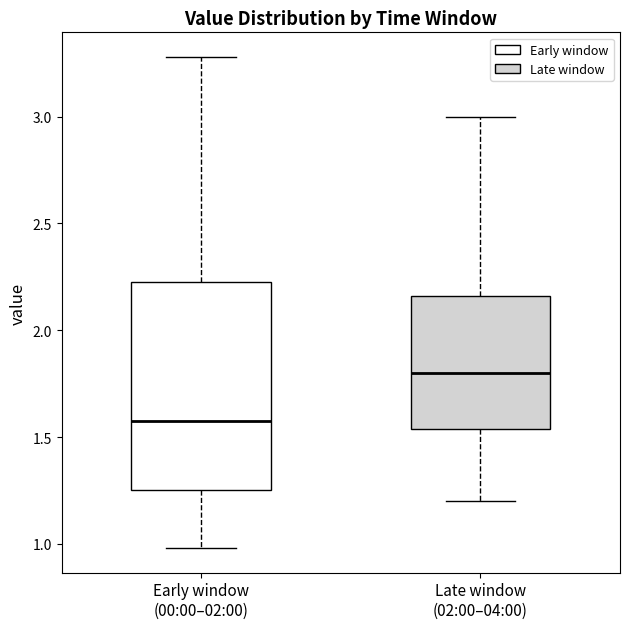

Reading left to right, transcribe this box plot: for each box, give where its median line is, the range the box spans, and where its two whiskers end, as read against the y-axis. The values are not printed on the chart, so give them approximately, as read against the axis.

Early window (00:00–02:00): median 1.60, box 1.25 to 2.25, whiskers 1.00 to 3.30
Late window (02:00–04:00): median 1.80, box 1.55 to 2.15, whiskers 1.20 to 3.00